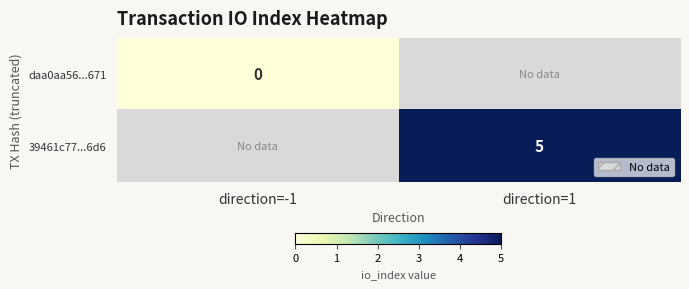

The value of 39461c77...6d6 at direction=1 is 3. True or false?

False